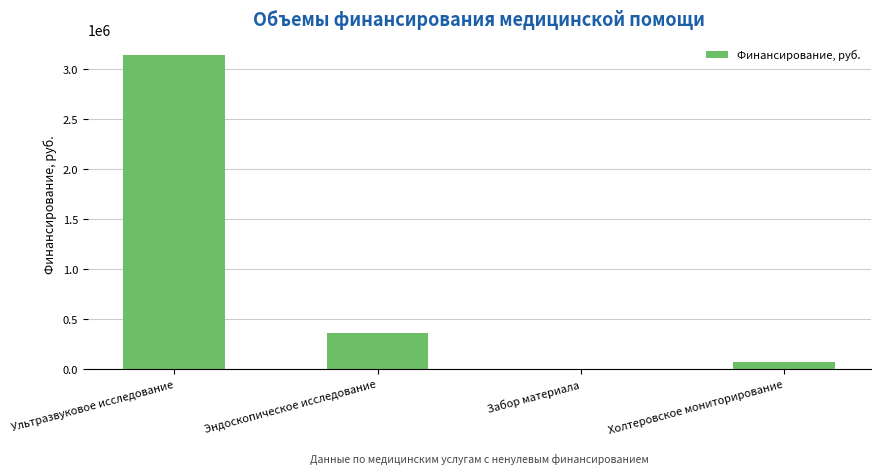

Approximately how many times larger is the value at Эндоскопическое исследование compared to Холтеровское мониторирование?

4.9